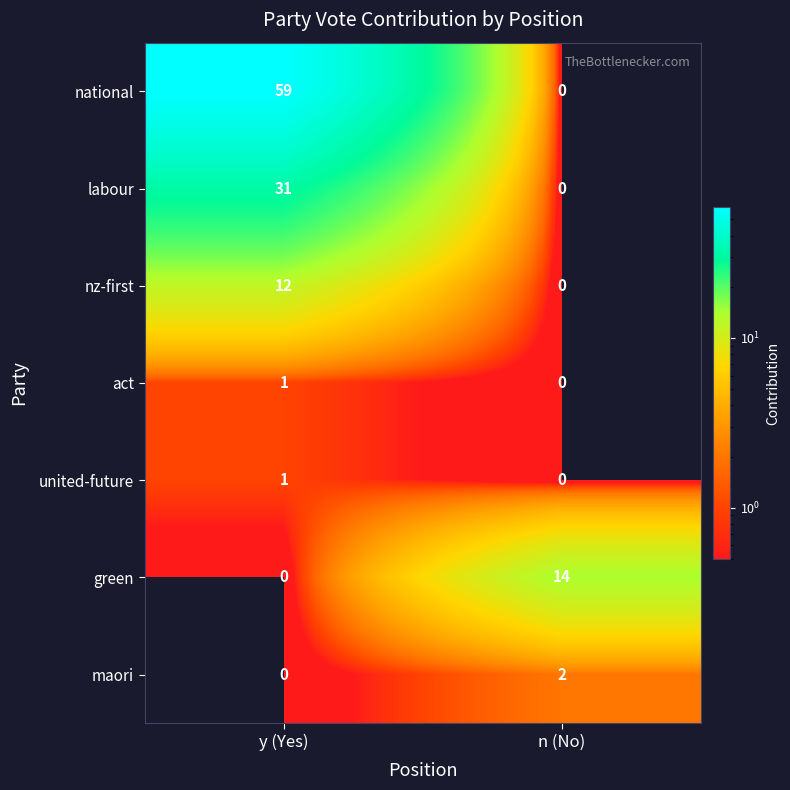

At which label is green closest to 7?

y (Yes)